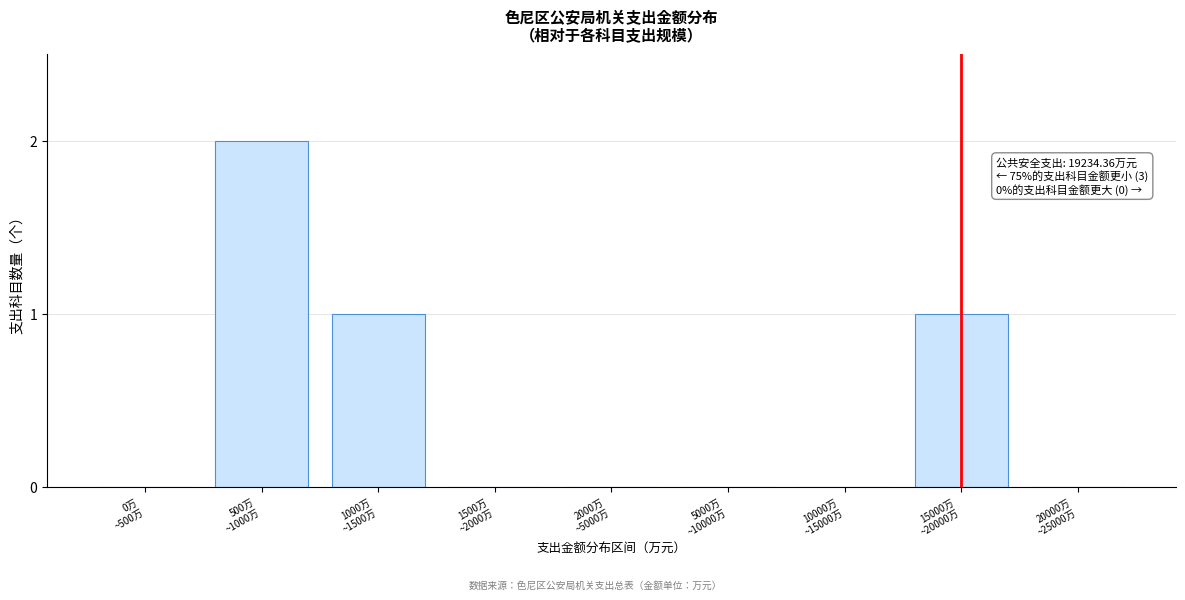

What is the sum of all values?

4